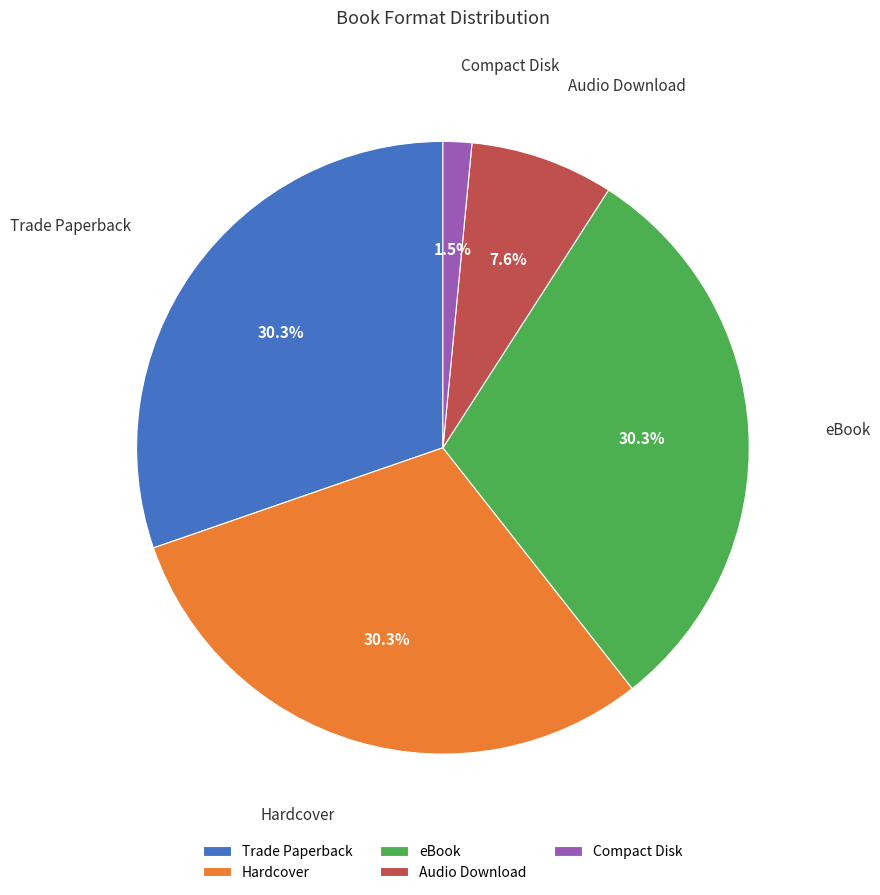

Is there any slice that represents more than half of the pie?

No